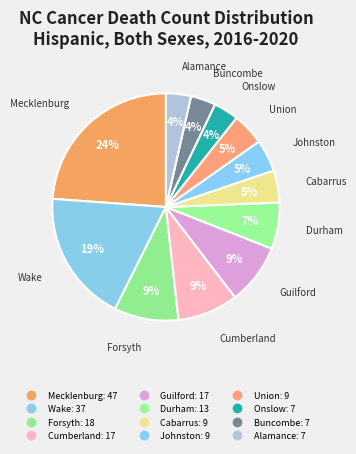

What is the change in value from Mecklenburg to Onslow?

-40